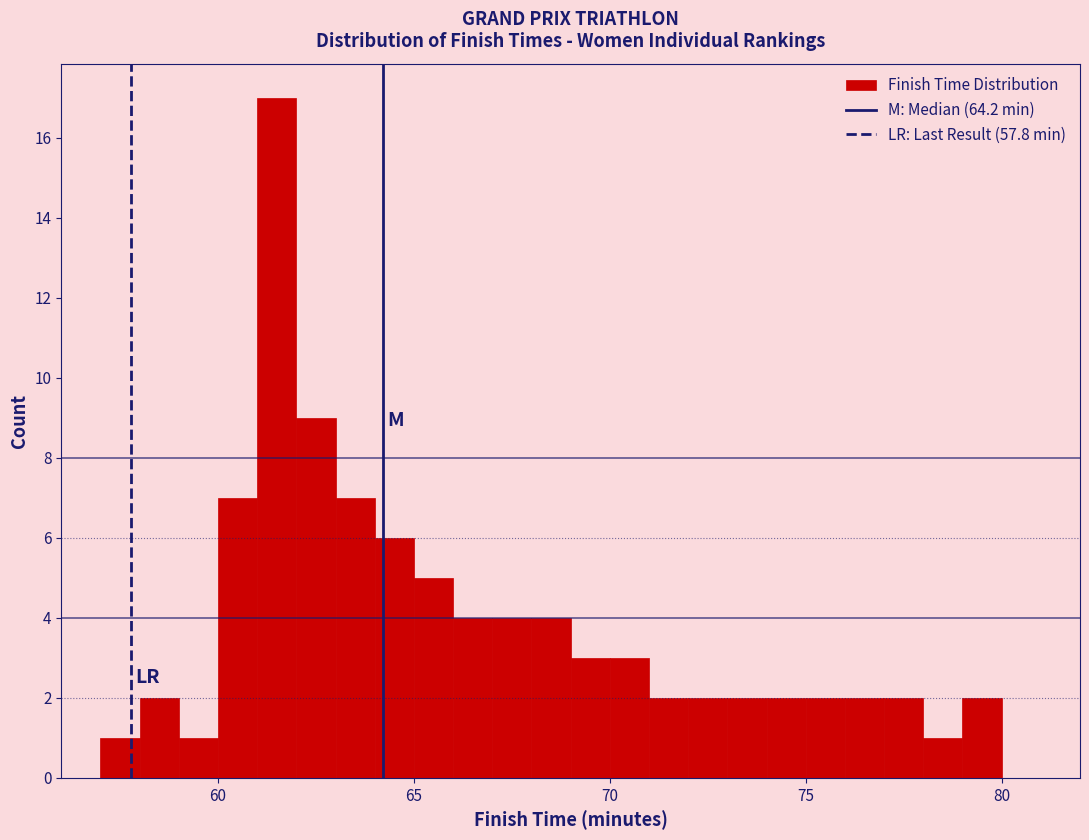

Read against the x-axis, roughly where is the centre of the tallest bar?

61.5